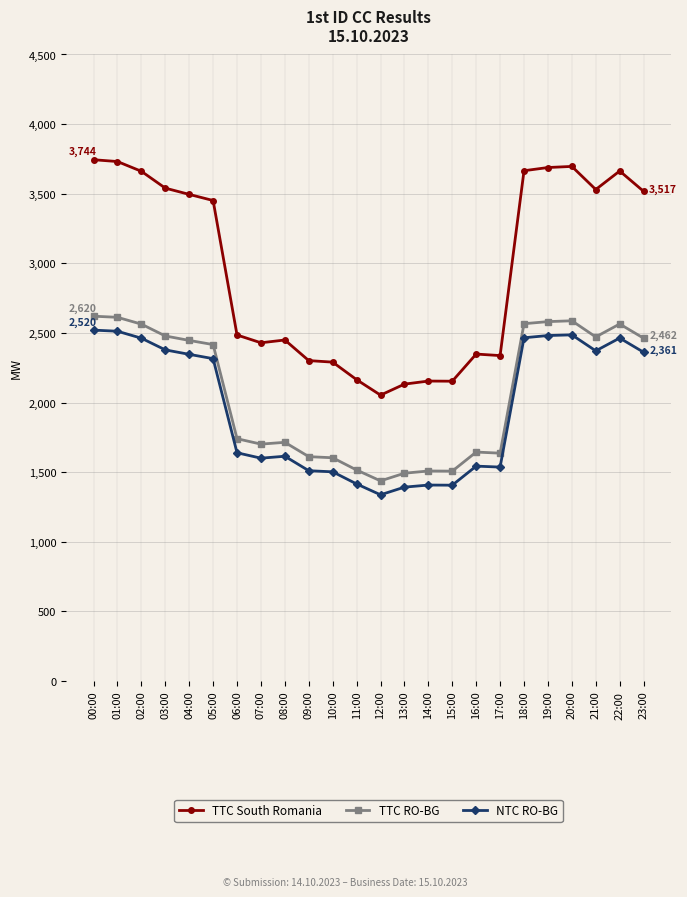

At how many categories does at least one series exceed 2680?

12